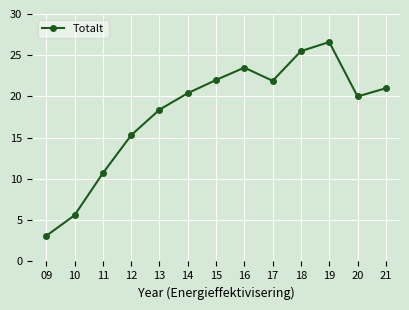

What is the greatest value displayed?

26.6